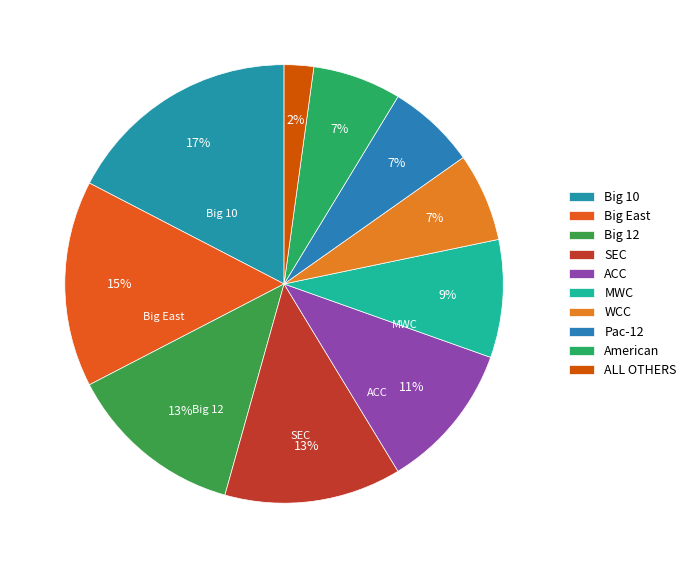

Which category has the biggest portion of the pie?

Big 10